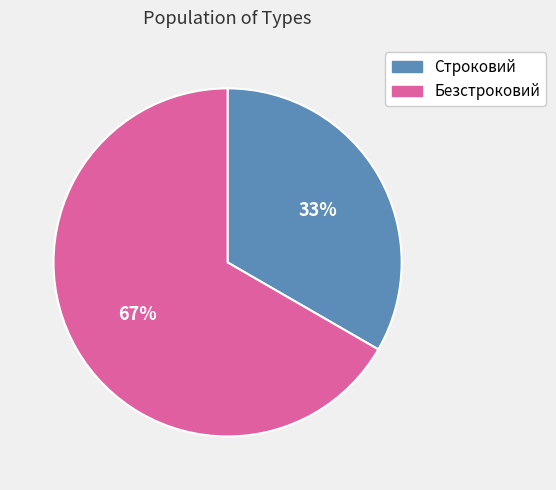

Rank the categories by value from highest to lowest.

Безстроковий, Строковий